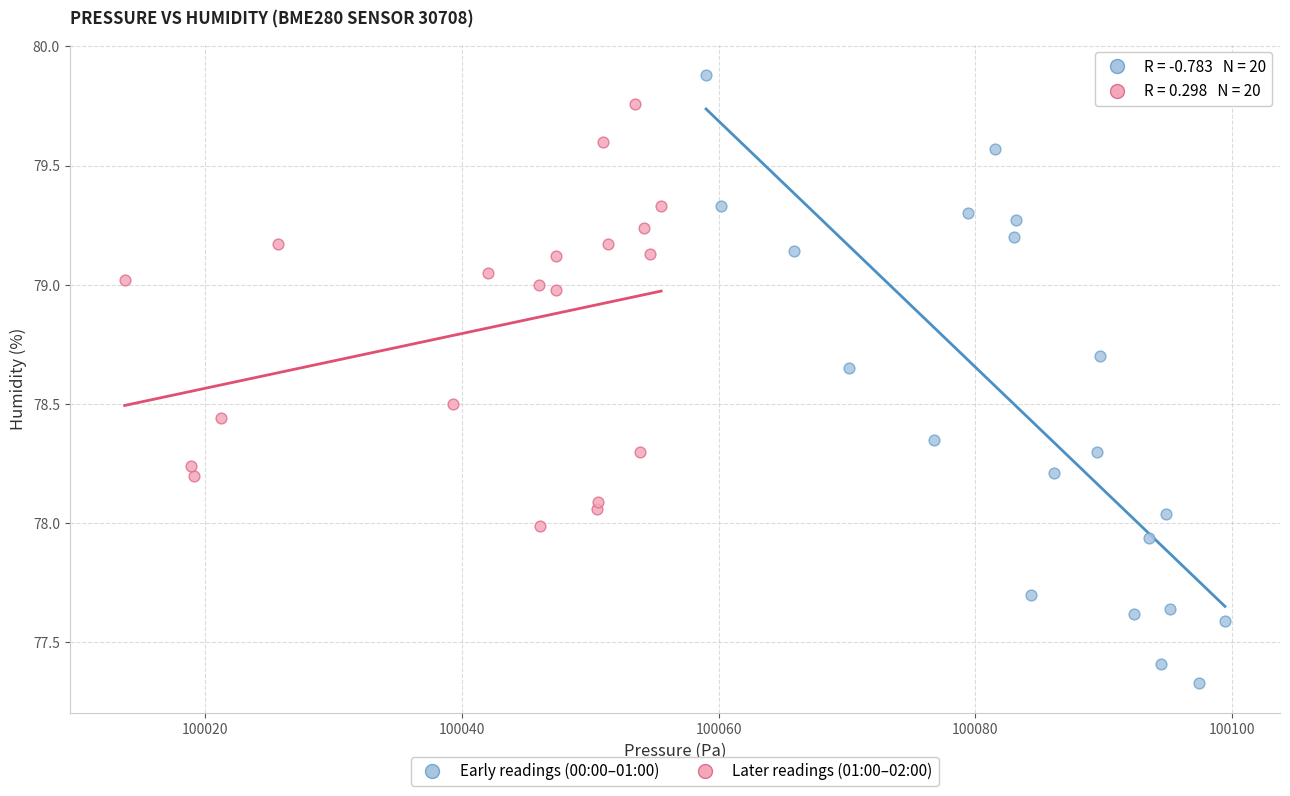

Which series contains the highest Y value?

Early readings (00:00–01:00)